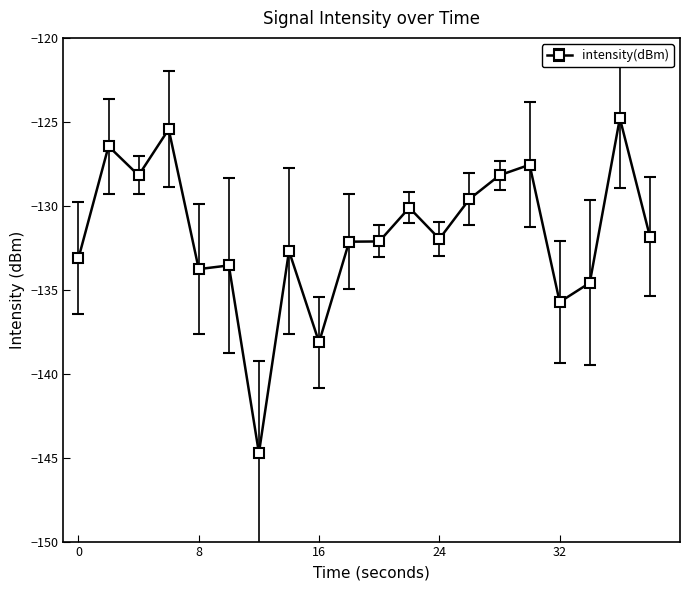

What is the sum of all values?

-2634.7